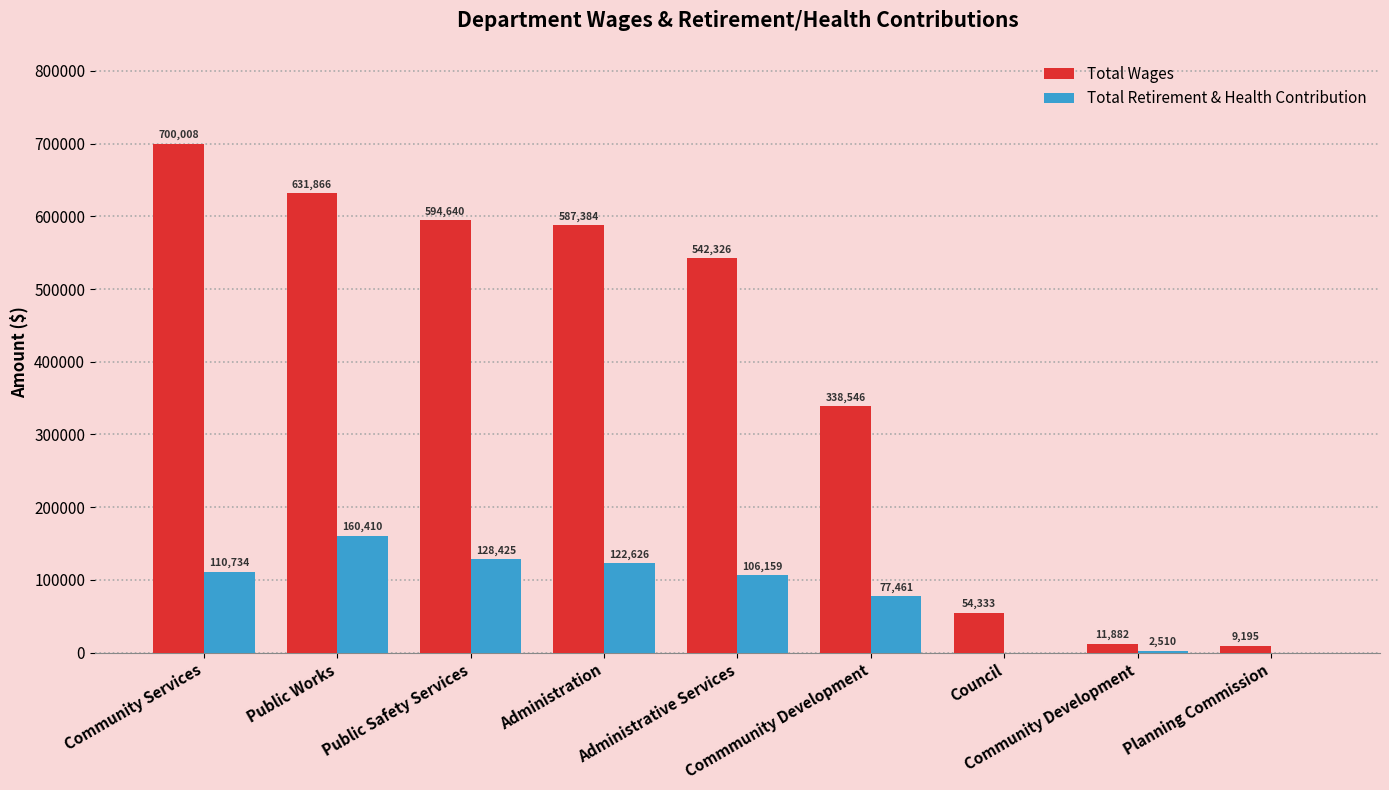

Which series has the largest total across all categories?

Total Wages